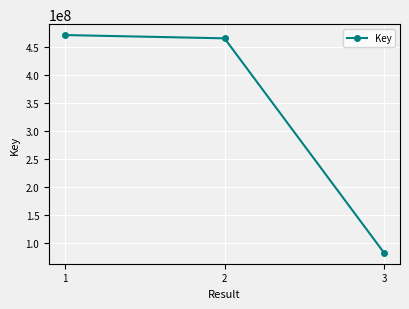

List the labels in order of value, smallest first.

3, 2, 1